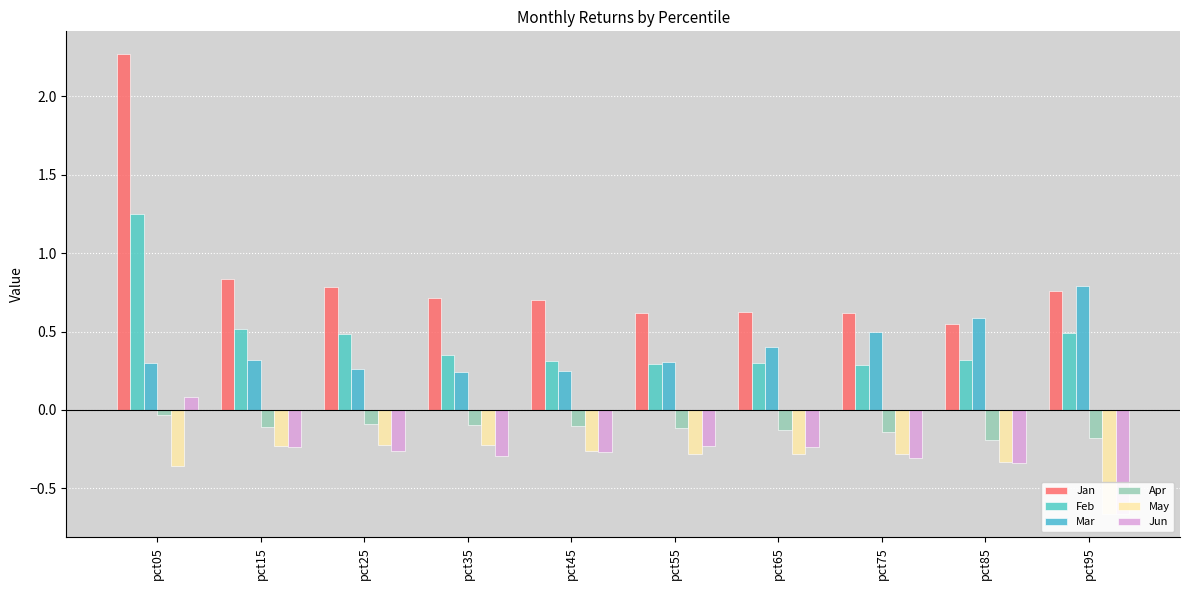

Is the value of Jan at pct25 greater than the value of May at pct15?

Yes